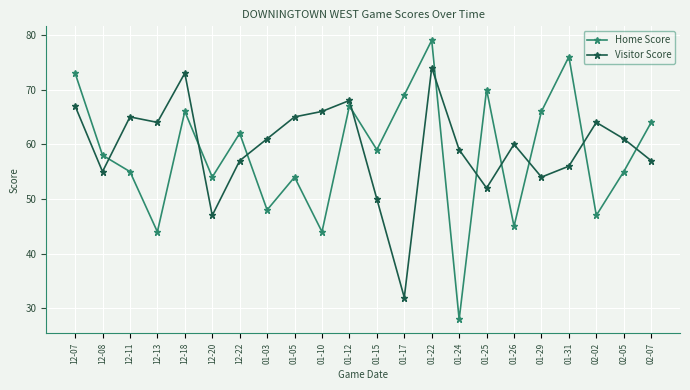

Is the value of Home Score at 01-25 greater than the value of Visitor Score at 01-29?

Yes